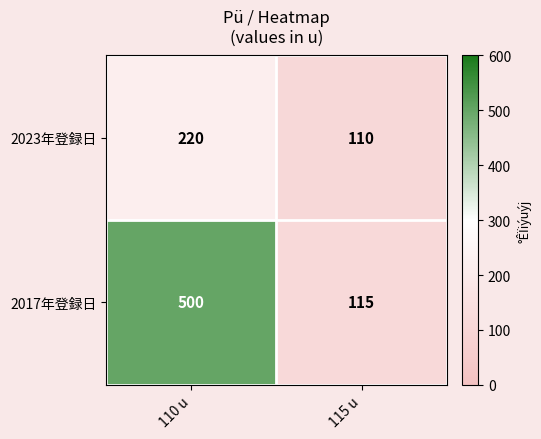

True or false: 2017年登録日 has a value of 500 at 110 u.

True